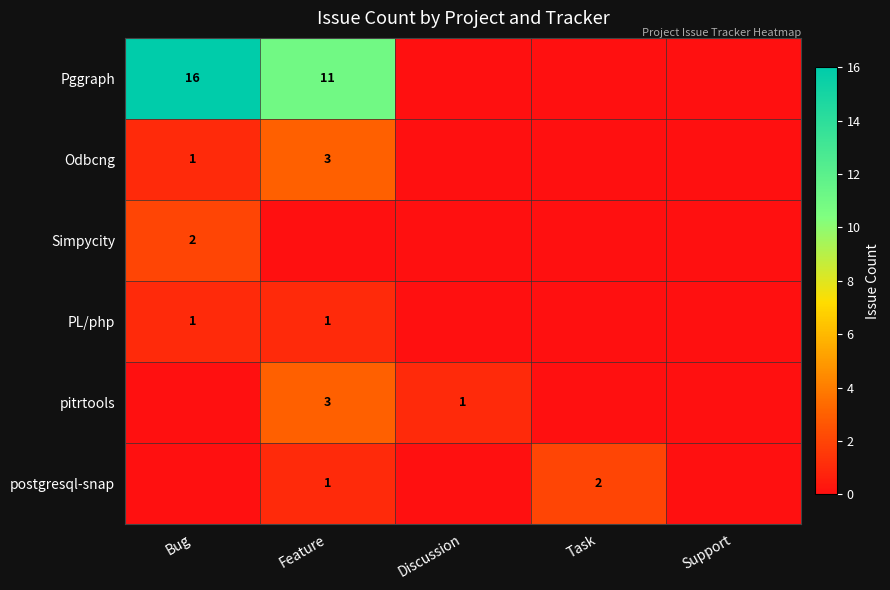

The value of Simpycity at Bug is 3. True or false?

False